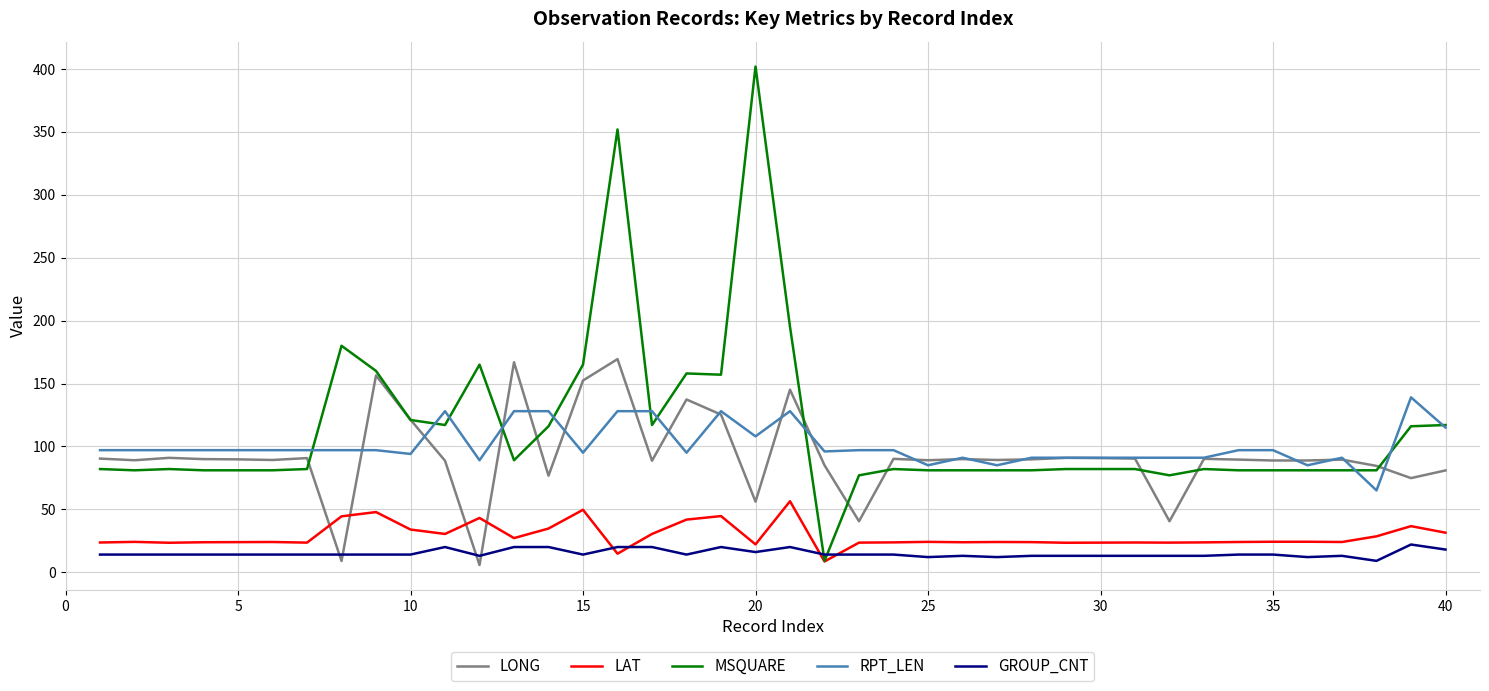

True or false: LAT has more than 2 interior local peaks.

True